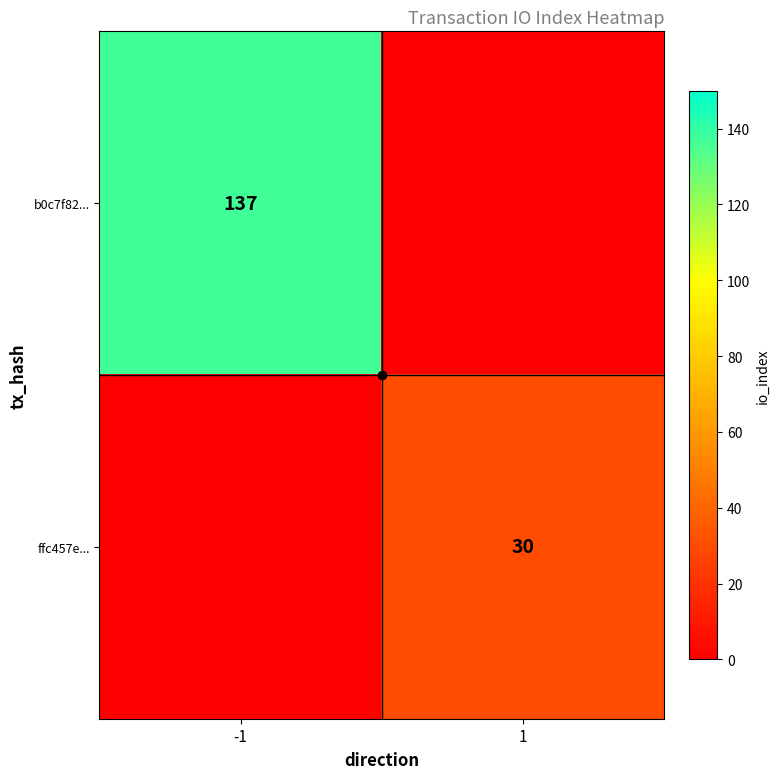

The ffc457e... series shows 0 at -1. True or false?

True